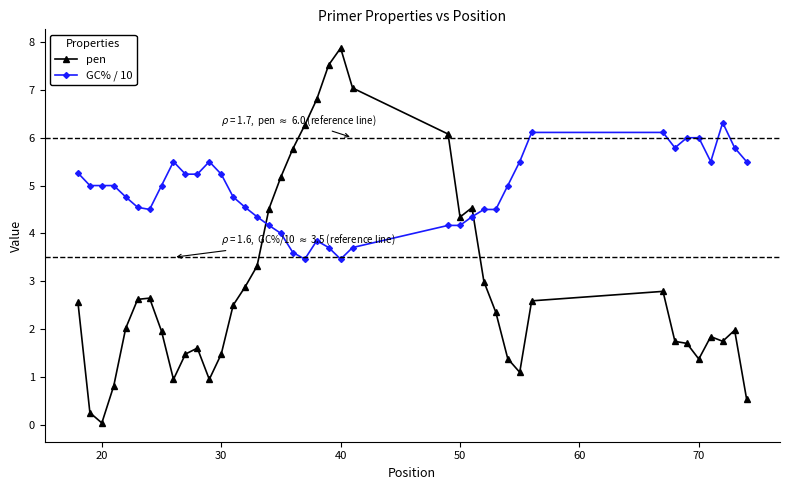

What is the maximum value shown in the chart?

7.9